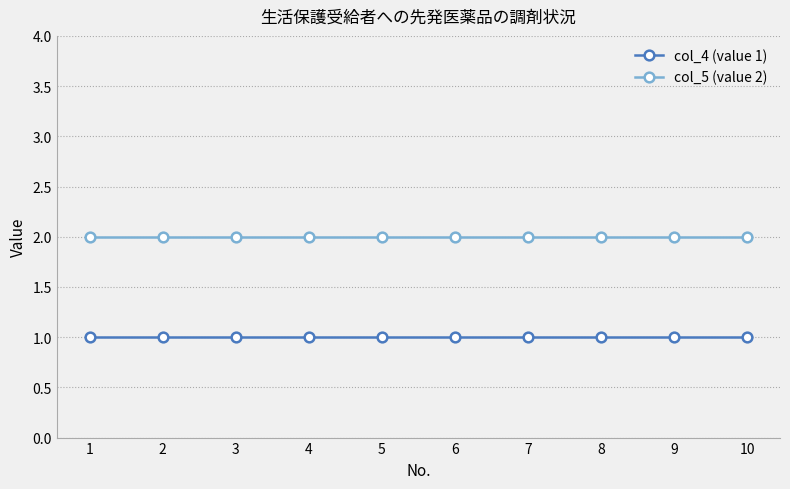

What is the approximate value of col_5 (value 2) at 6?

2